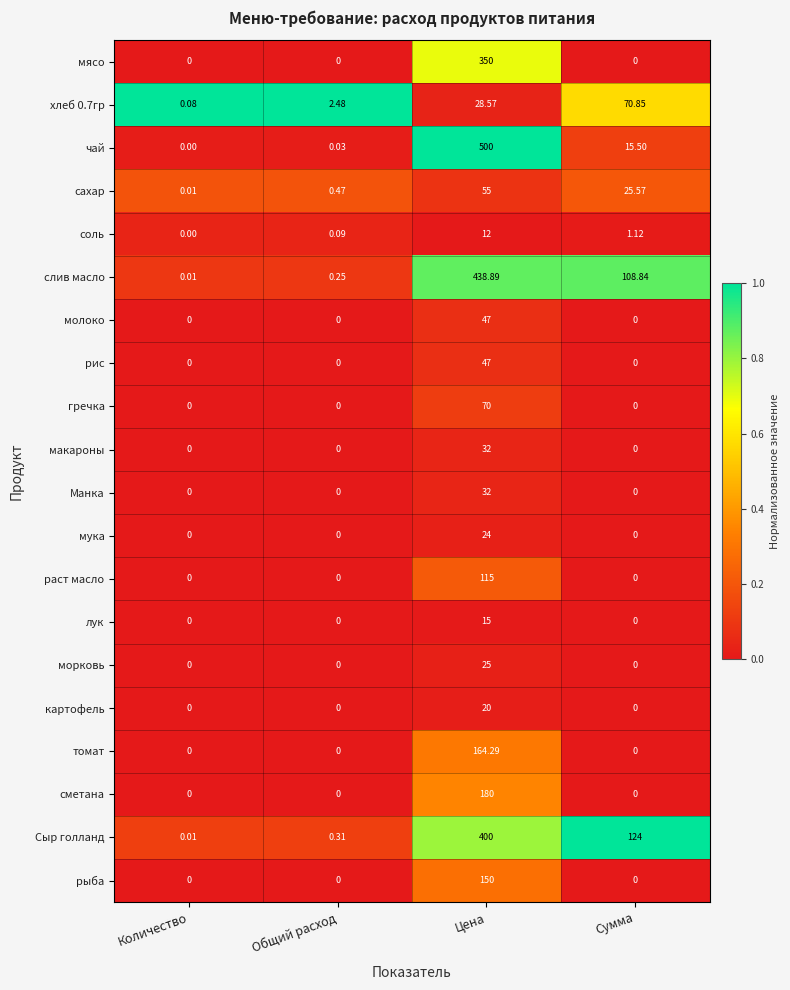

What is the total value across all series at Сумма?

345.9